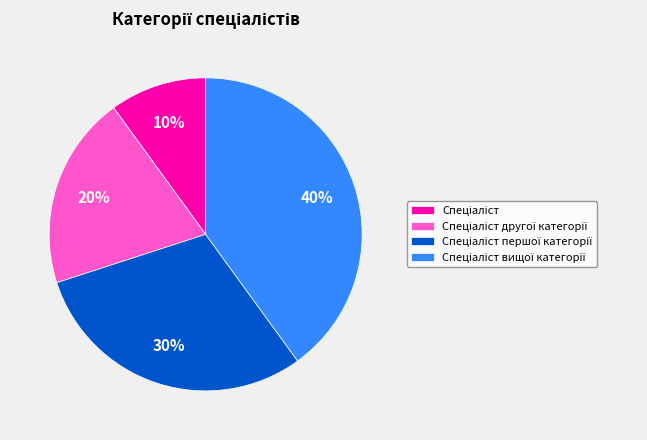

To the nearest percent, what is the difference between the largest and smallest slice percentages?

30%